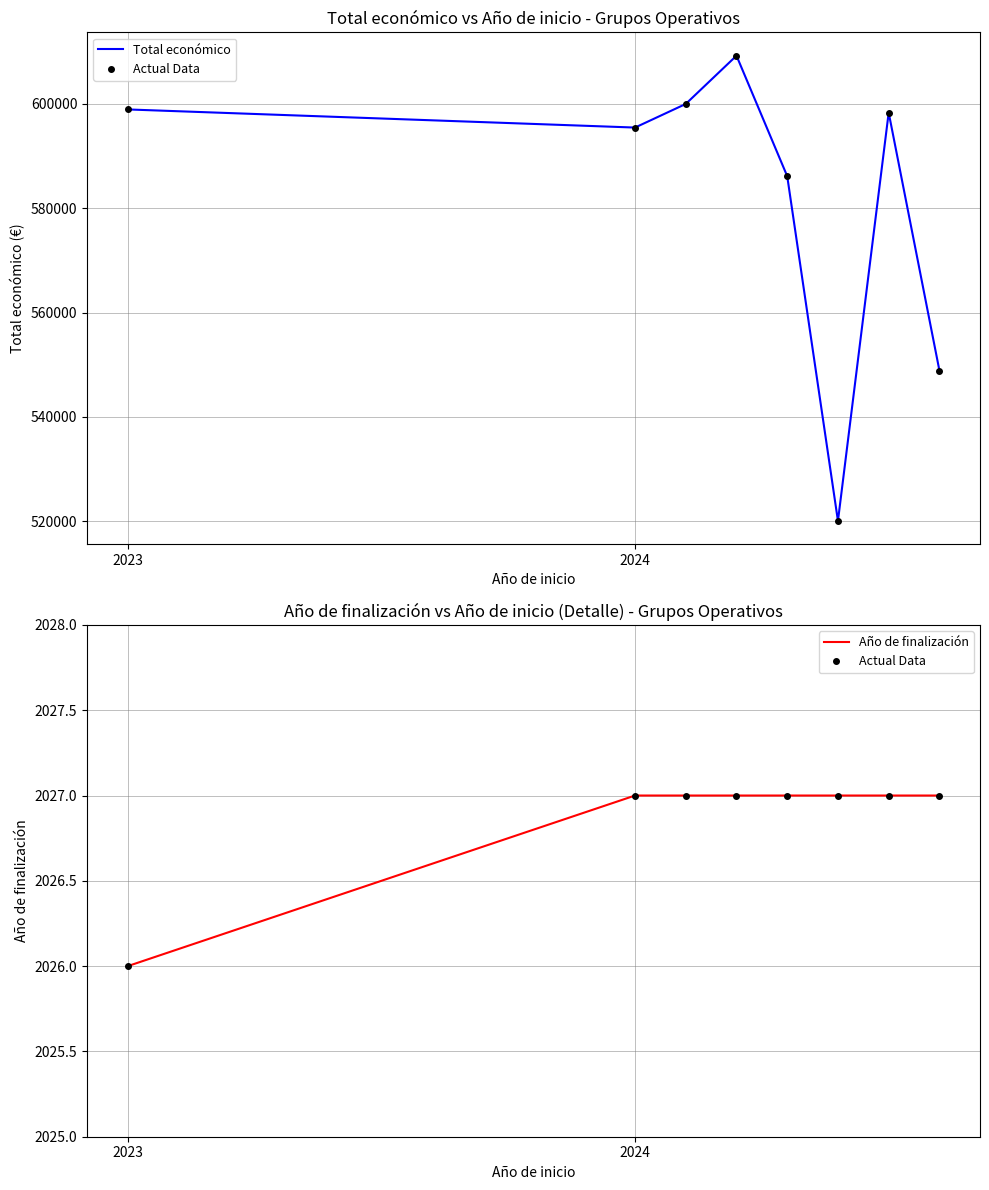

True or false: Año de finalización and Actual Data cross at least once.

False